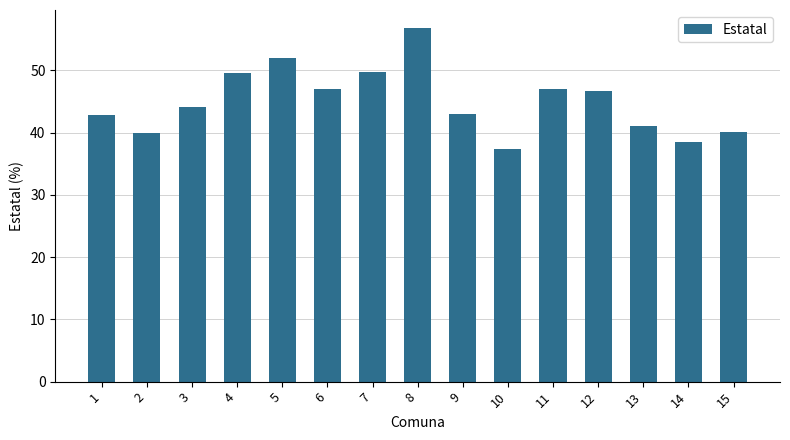

What is the value of the 1st bar from the left?

42.8